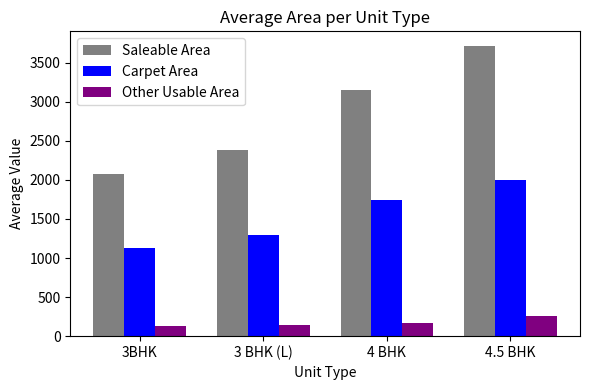

Is the value of Carpet Area at 3BHK greater than the value of Other Usable Area at 3BHK?

Yes